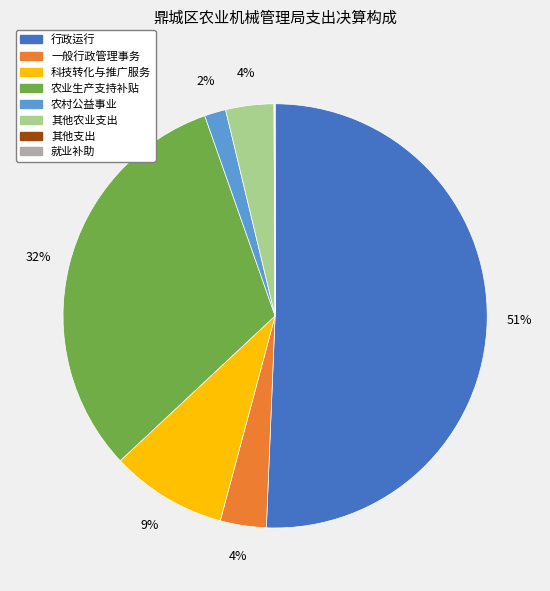

Which slice is the largest?

行政运行